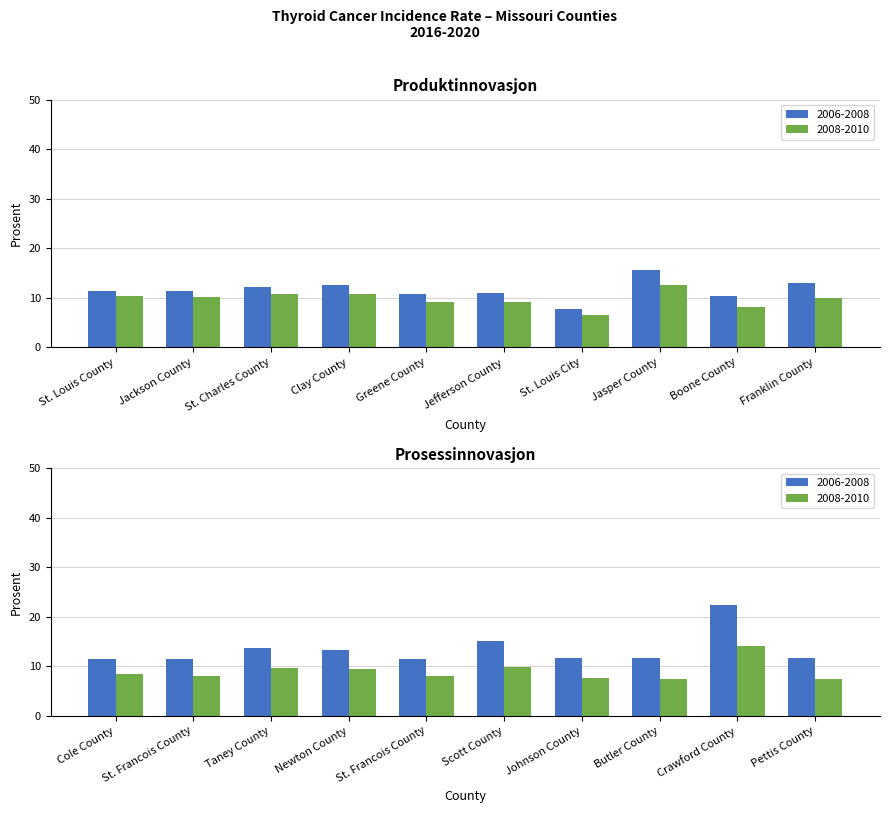

Which series has the largest total across all categories?

2006-2008